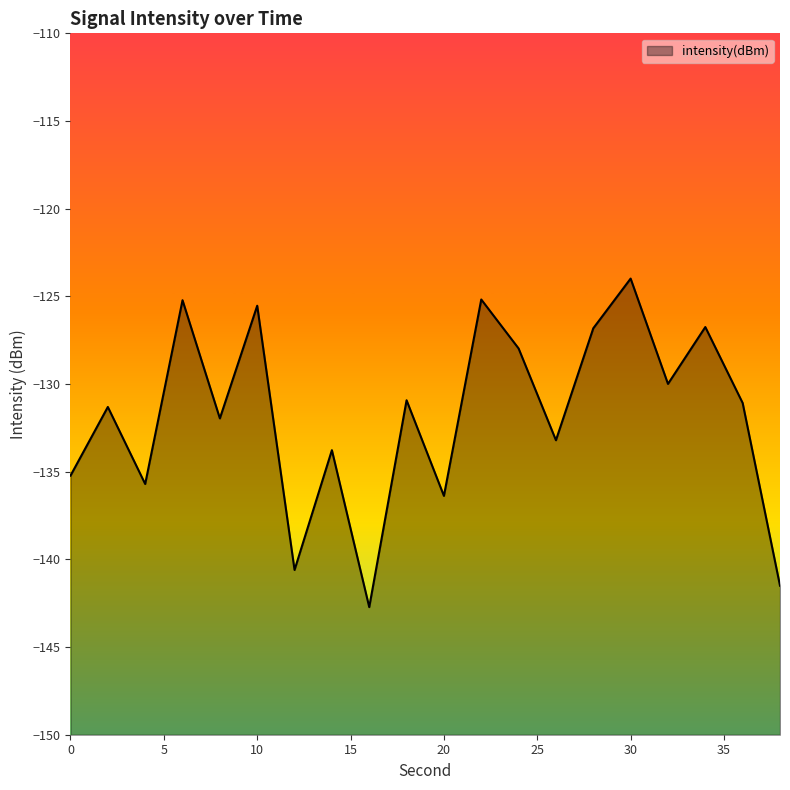

Reading left to right, what are all the values shown in this chart?

0=-135.2	2=-131.3	4=-135.7	6=-125.2	8=-132.0	10=-125.5	12=-140.6	14=-133.8	16=-142.7	18=-130.9	20=-136.4	22=-125.2	24=-128.0	26=-133.2	28=-126.8	30=-124.0	32=-130.0	34=-126.7	36=-131.1	38=-141.5